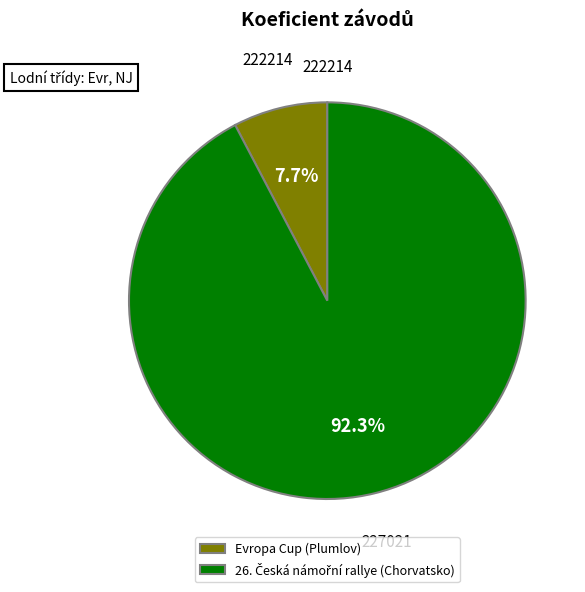

Does Evropa Cup (Plumlov) represent more than half of the total?

No